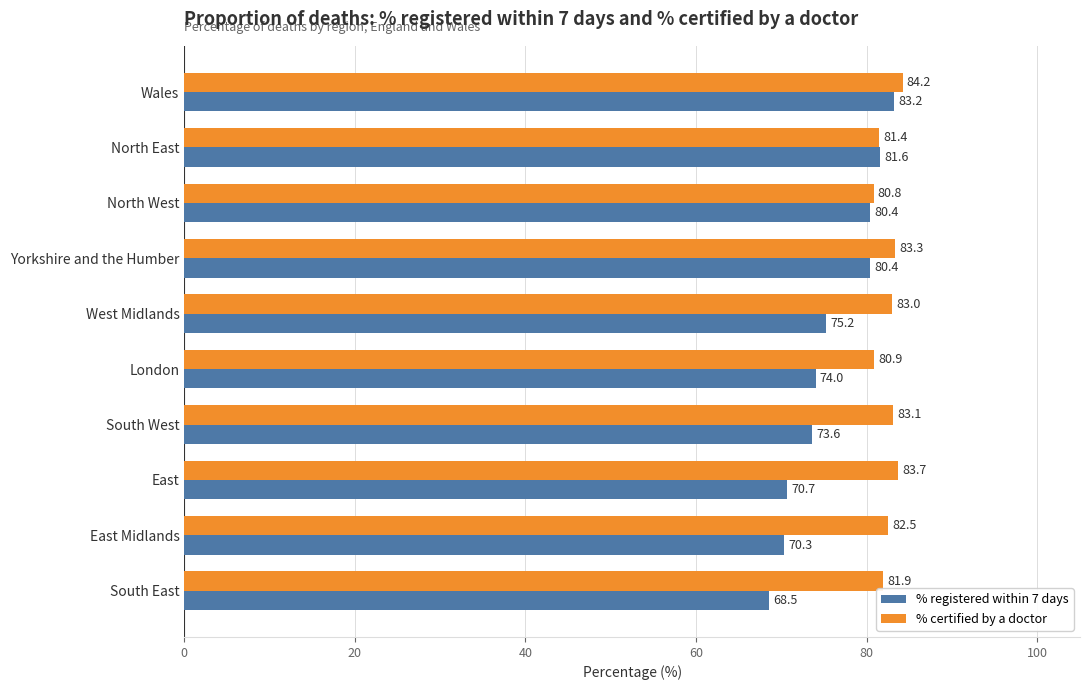

List the series in order of their overall mean, lowest first.

% registered within 7 days, % certified by a doctor